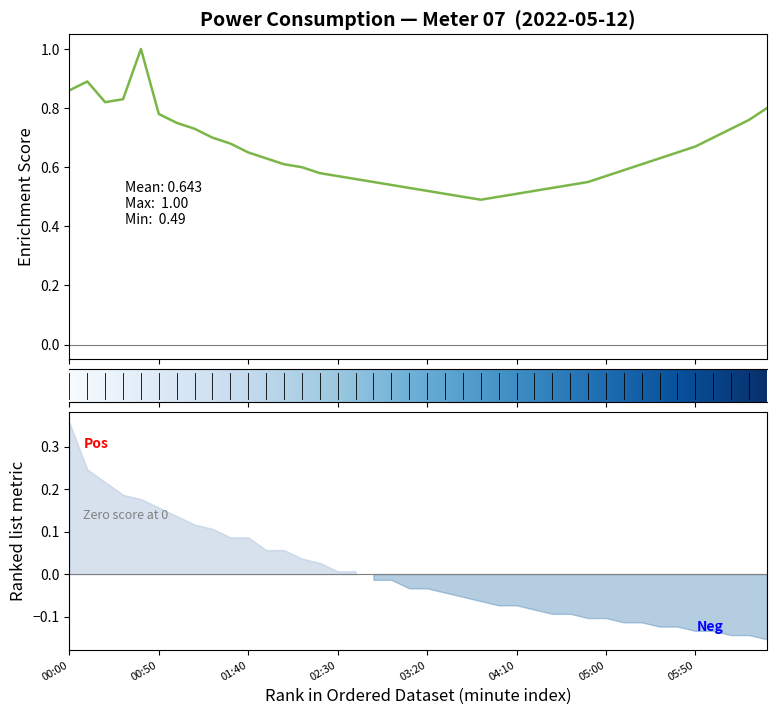

What is the label of the 1st point from the right?

06:30